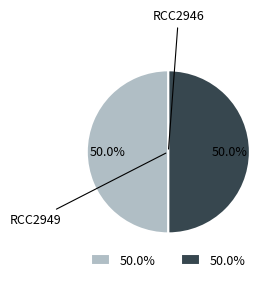

Combined, do RCC2946 and RCC2949 account for over 50%?

Yes